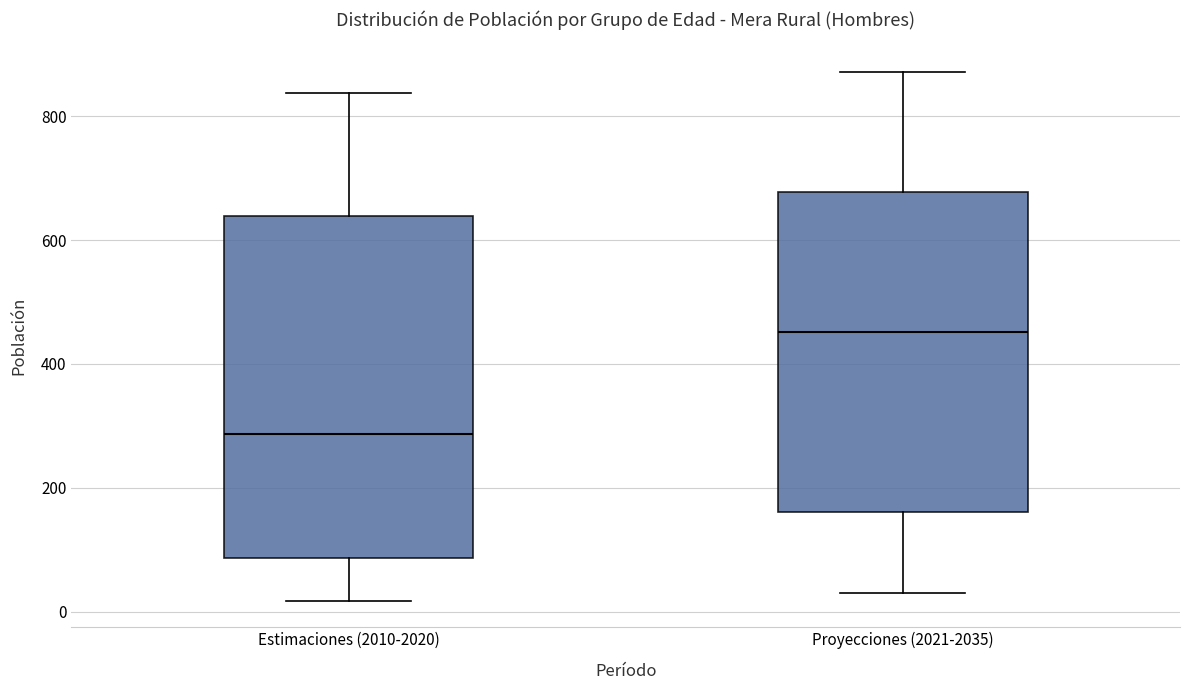

Comparing the boxes themselves (not the whiskers), which one is the tallest?

Estimaciones (2010-2020)